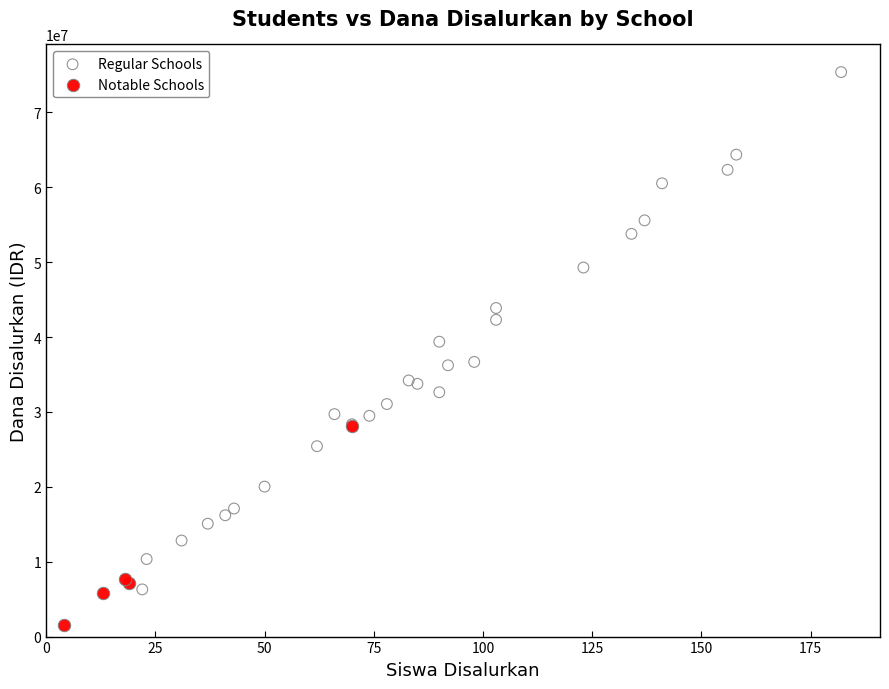

Which series reaches the minimum Y coordinate?

Notable Schools